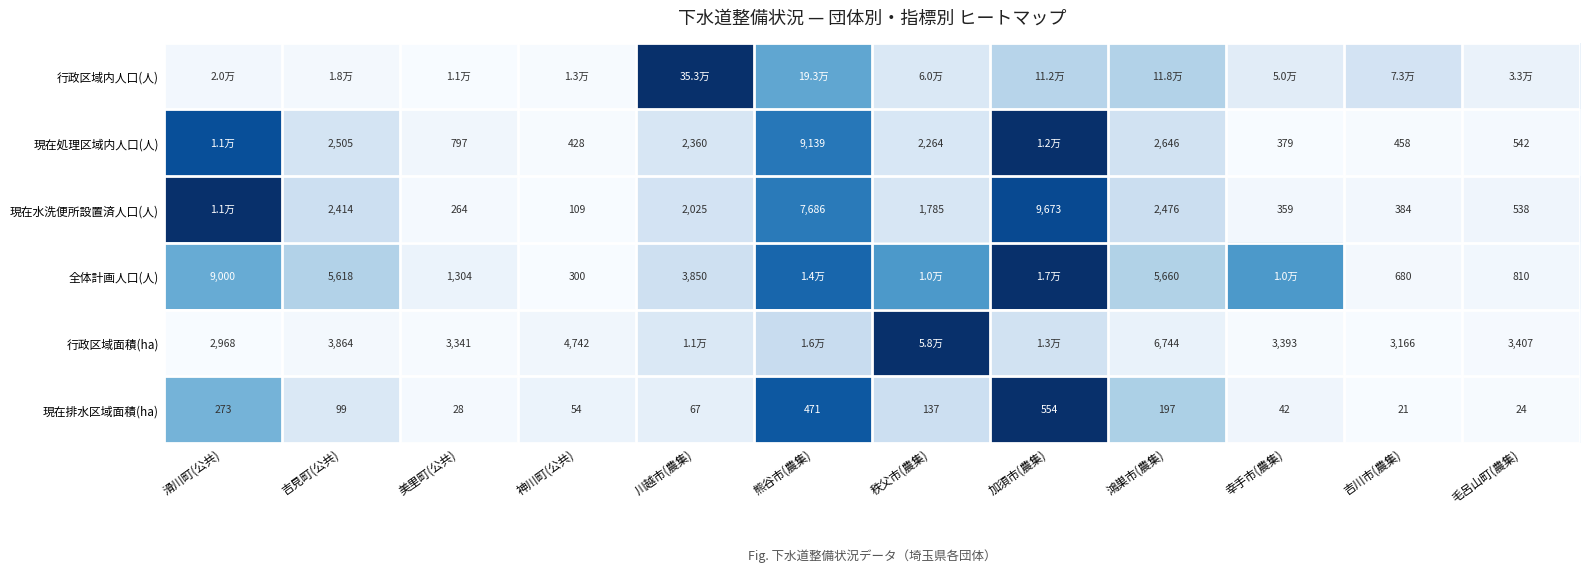

List the labels in order of 現在排水区域面積(ha) value, largest first.

加須市(農集), 熊谷市(農集), 滑川町(公共), 鴻巣市(農集), 秩父市(農集), 吉見町(公共), 川越市(農集), 神川町(公共), 幸手市(農集), 美里町(公共), 毛呂山町(農集), 吉川市(農集)